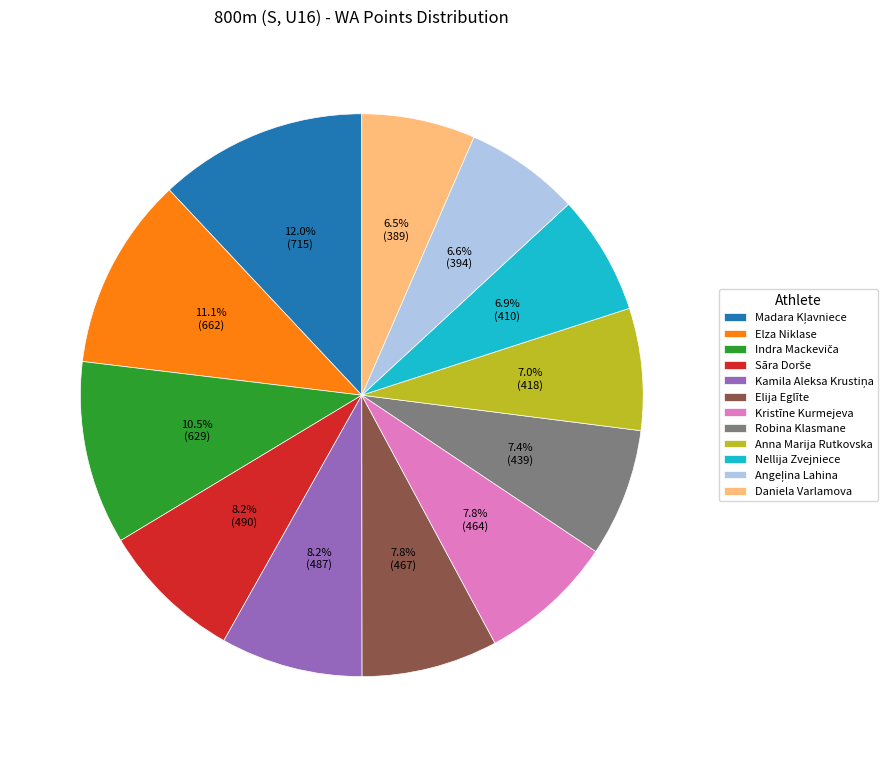

Count the number of slices in the pie.

12